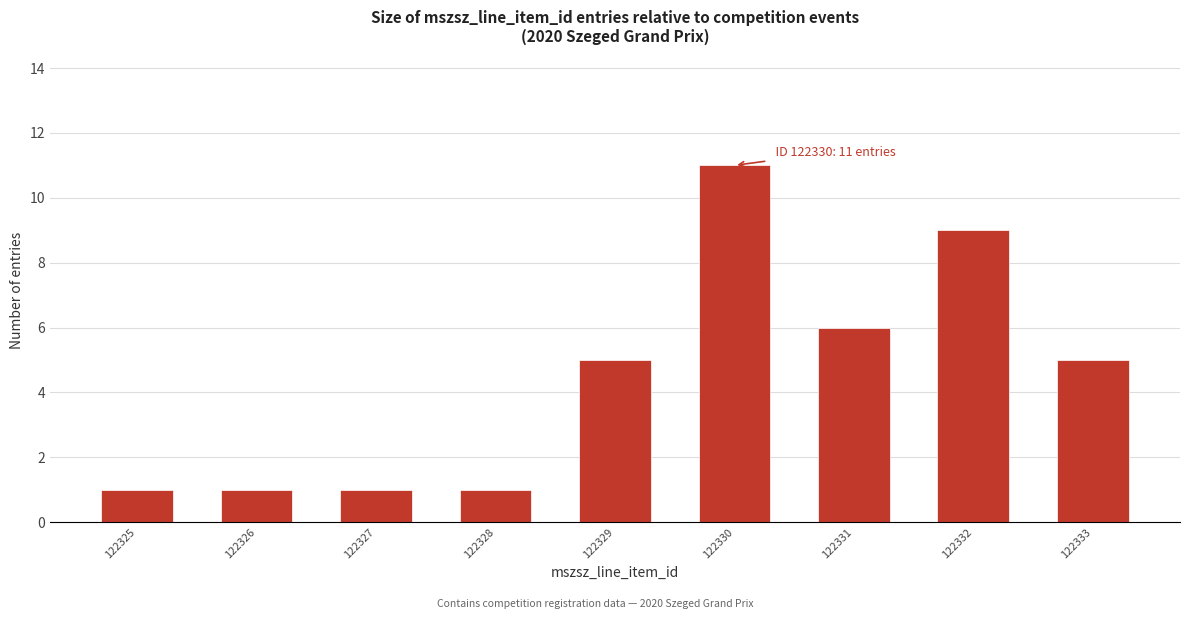

Reading left to right, what are all the values shown in this chart?

1	1	1	1	5	11	6	9	5